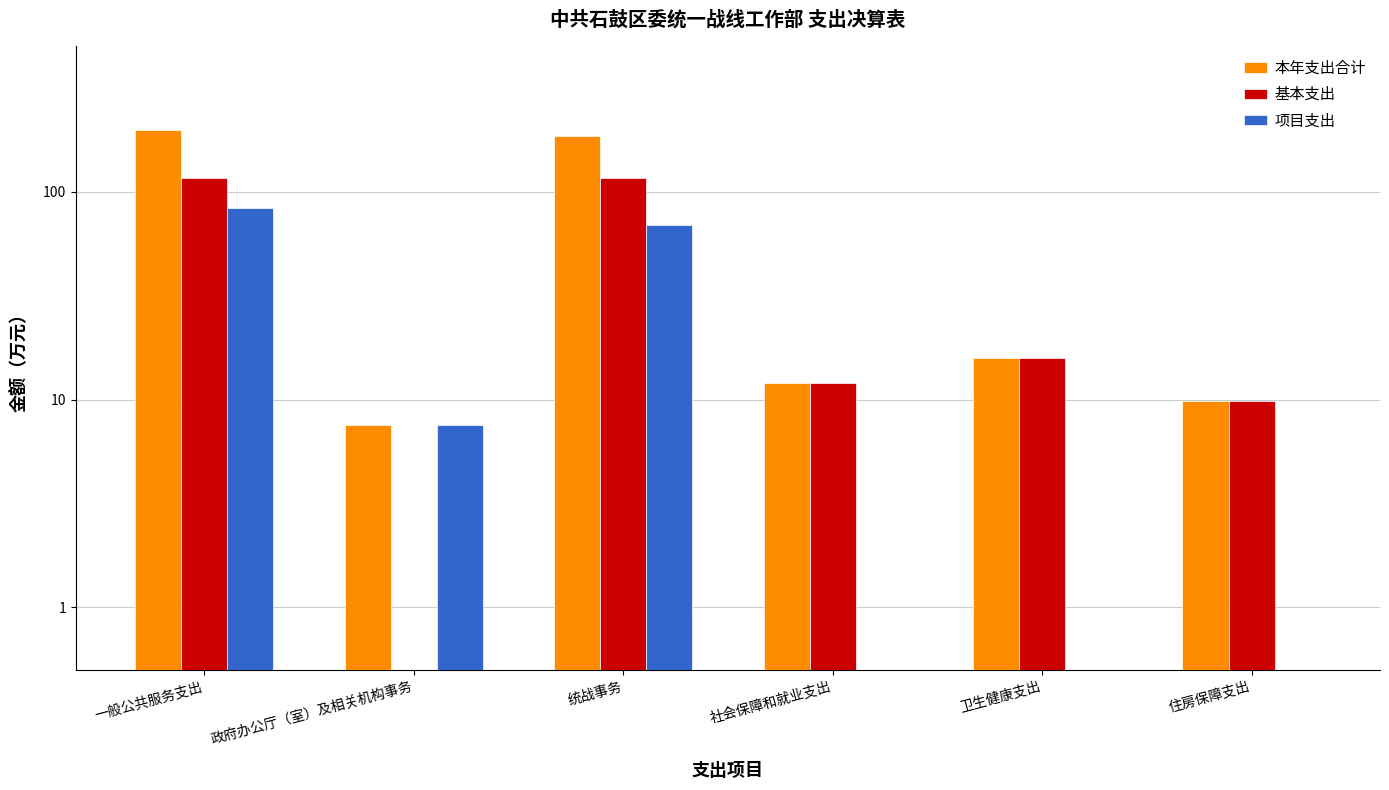

At which category is the sum across all series the highest?

一般公共服务支出